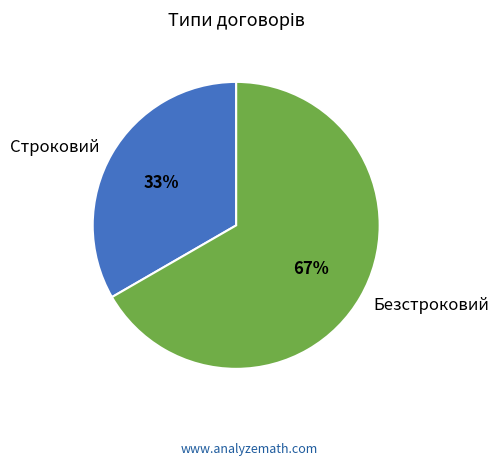

What percentage is the Строковий slice, to the nearest percent?

33%